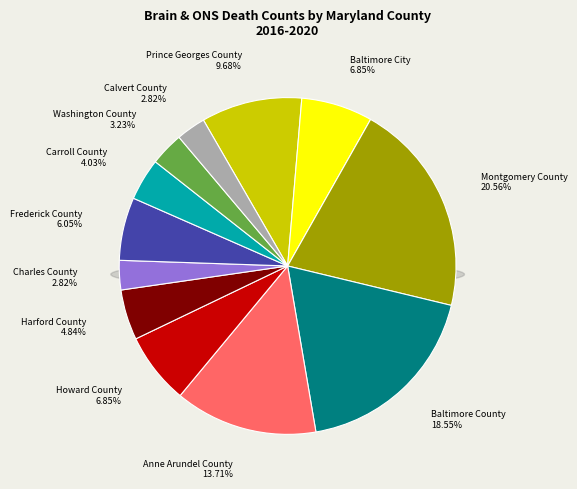

The Montgomery County slice represents 21% of the pie. True or false?

True